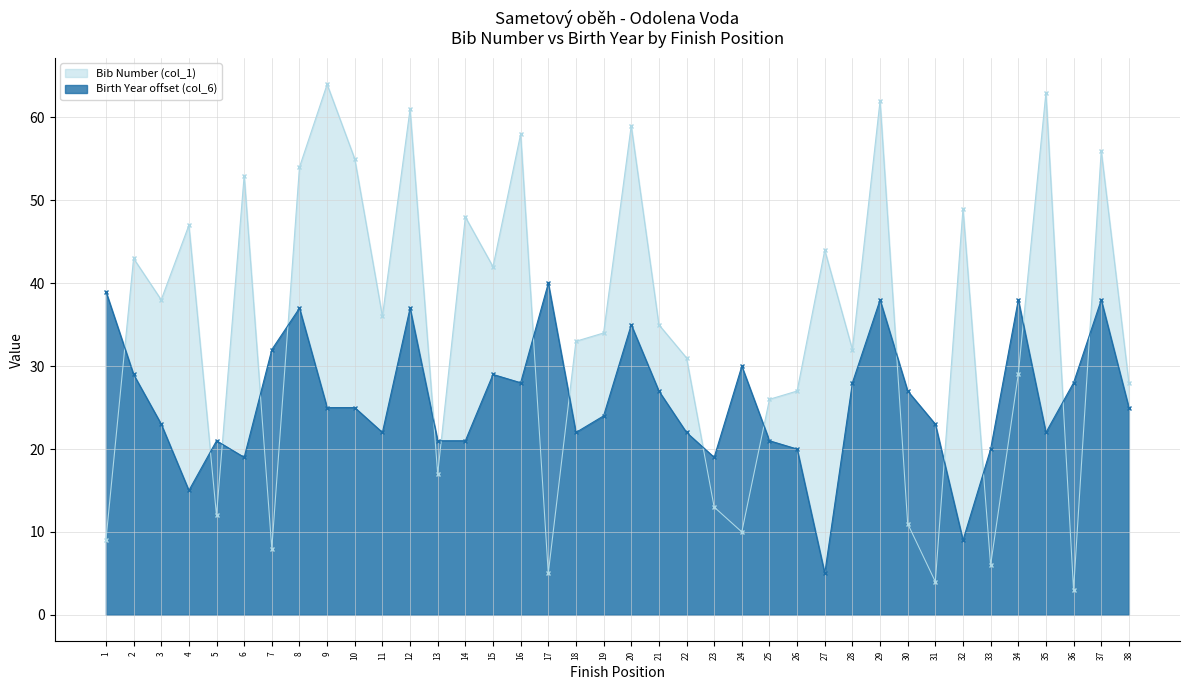

What is the sum of the Bib Number (col_1) values at 33 and 31?

10